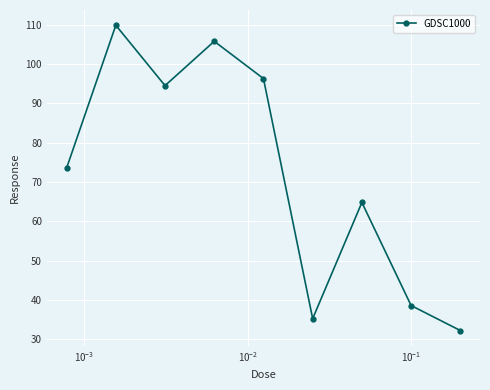

True or false: there are more than 2 points higher than both neighbors.

True